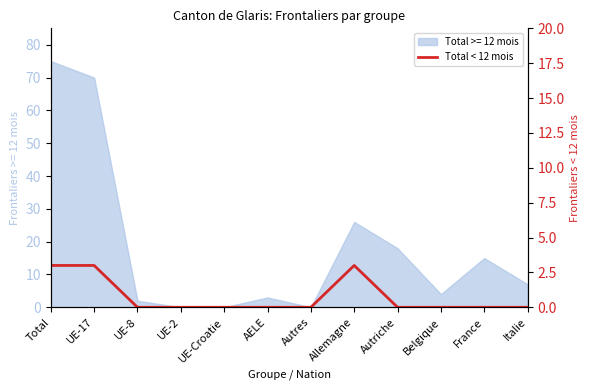

Where is the data nearest to the value 1?

UE-8